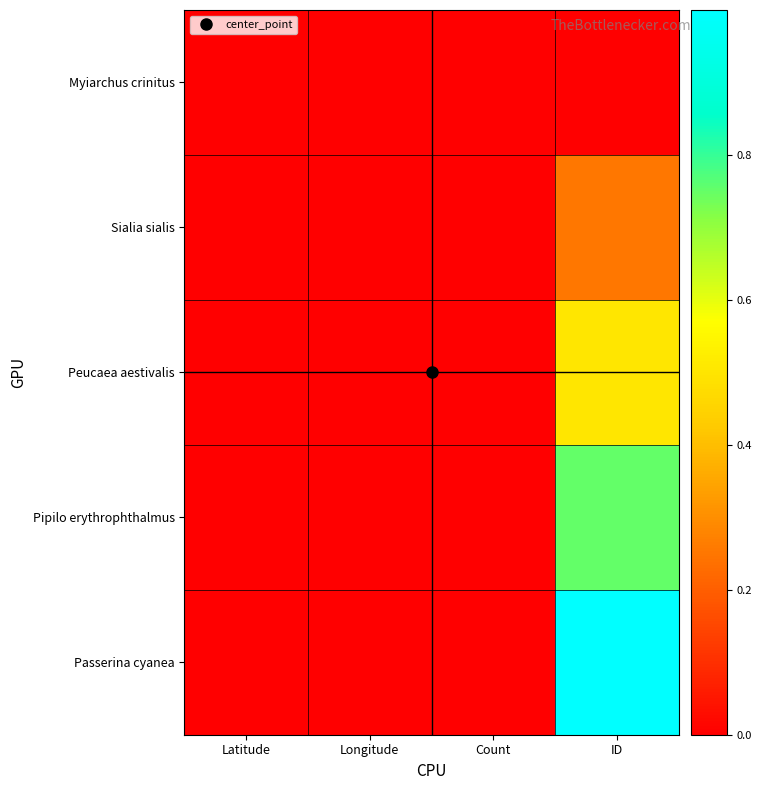

At which category is the sum across all series the highest?

ID